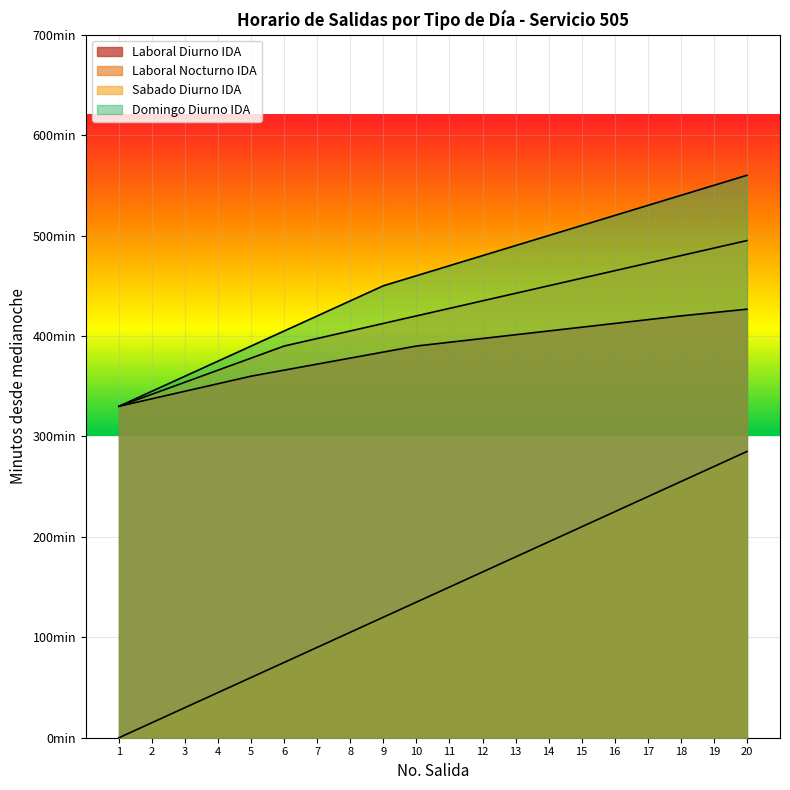

True or false: Sabado Diurno IDA has more than 0 interior local peaks.

False